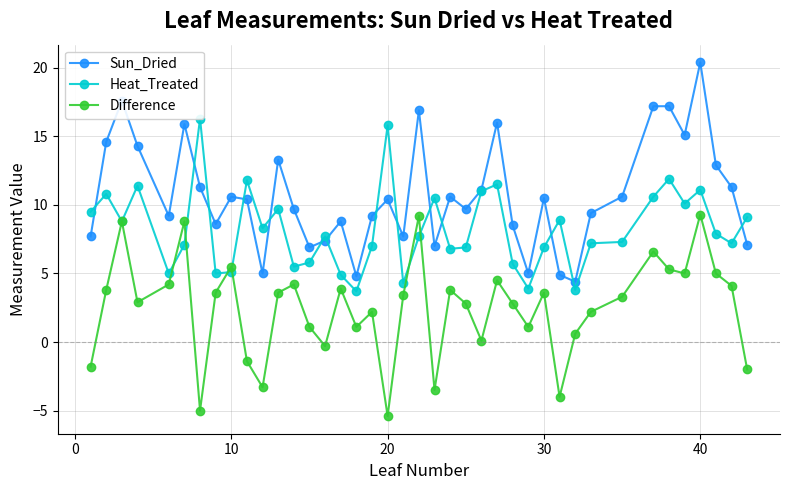

True or false: Sun_Dried has more than 0 interior local peaks.

True